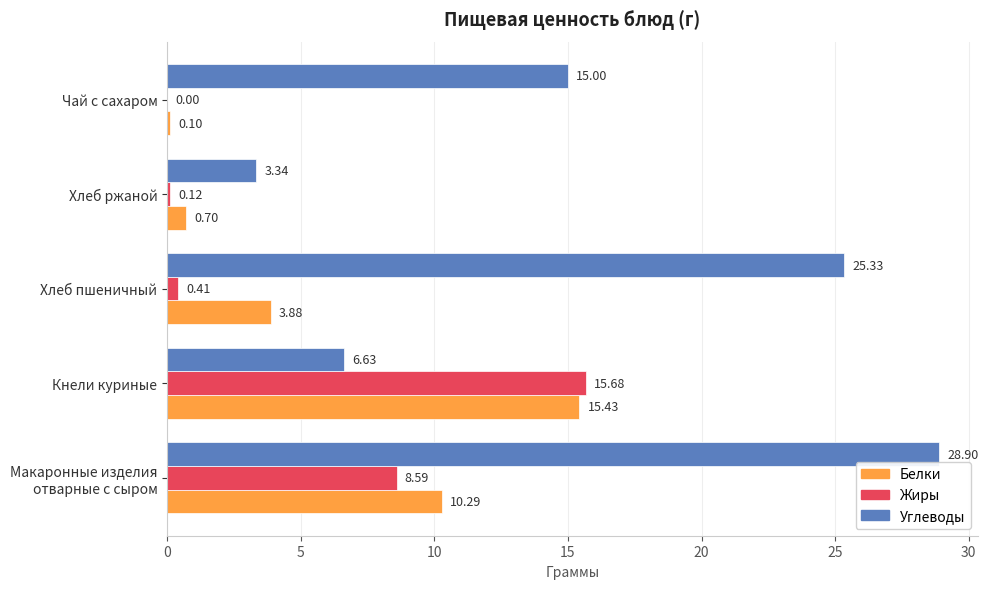

What is the sum of the Жиры values at Хлеб ржаной and Хлеб пшеничный?

0.5